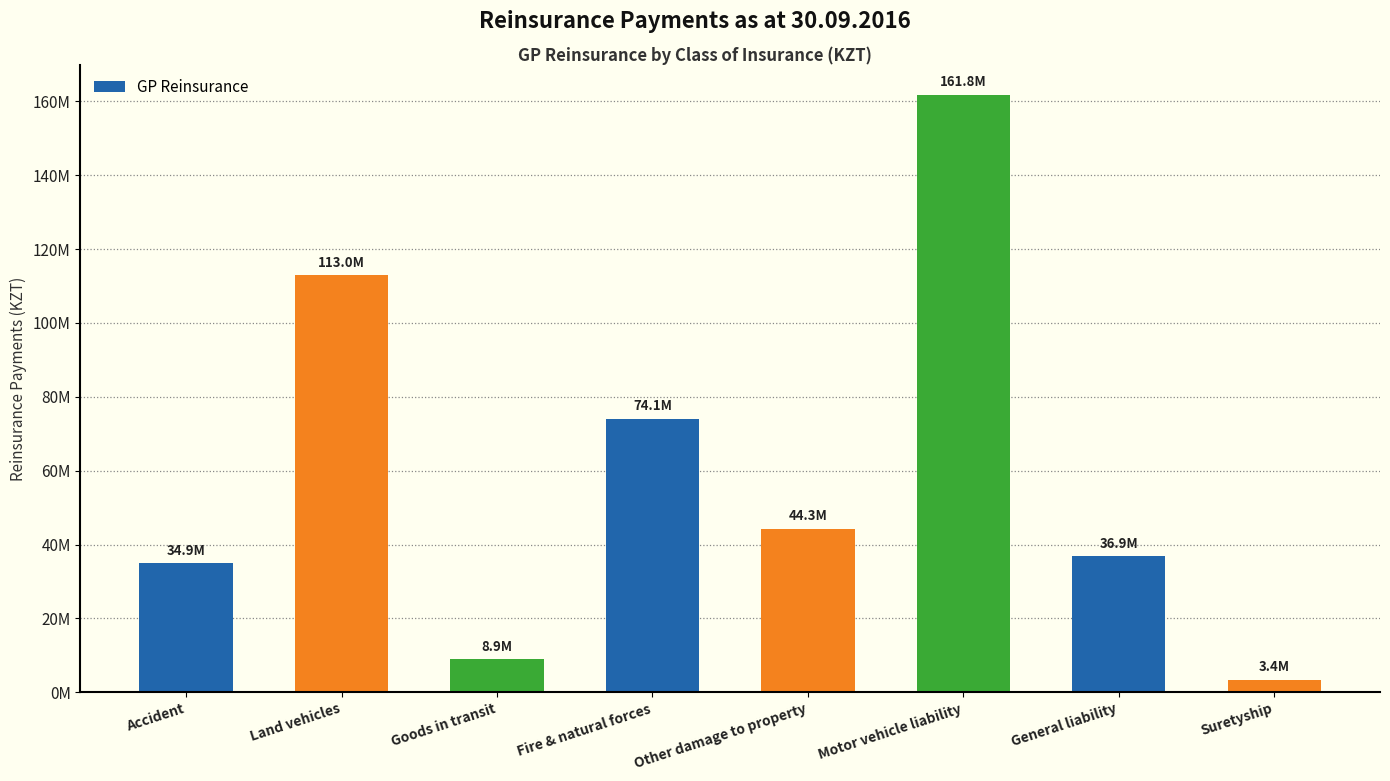

List the labels in order of value, largest first.

Motor vehicle liability, Land vehicles, Fire & natural forces, Other damage to property, General liability, Accident, Goods in transit, Suretyship